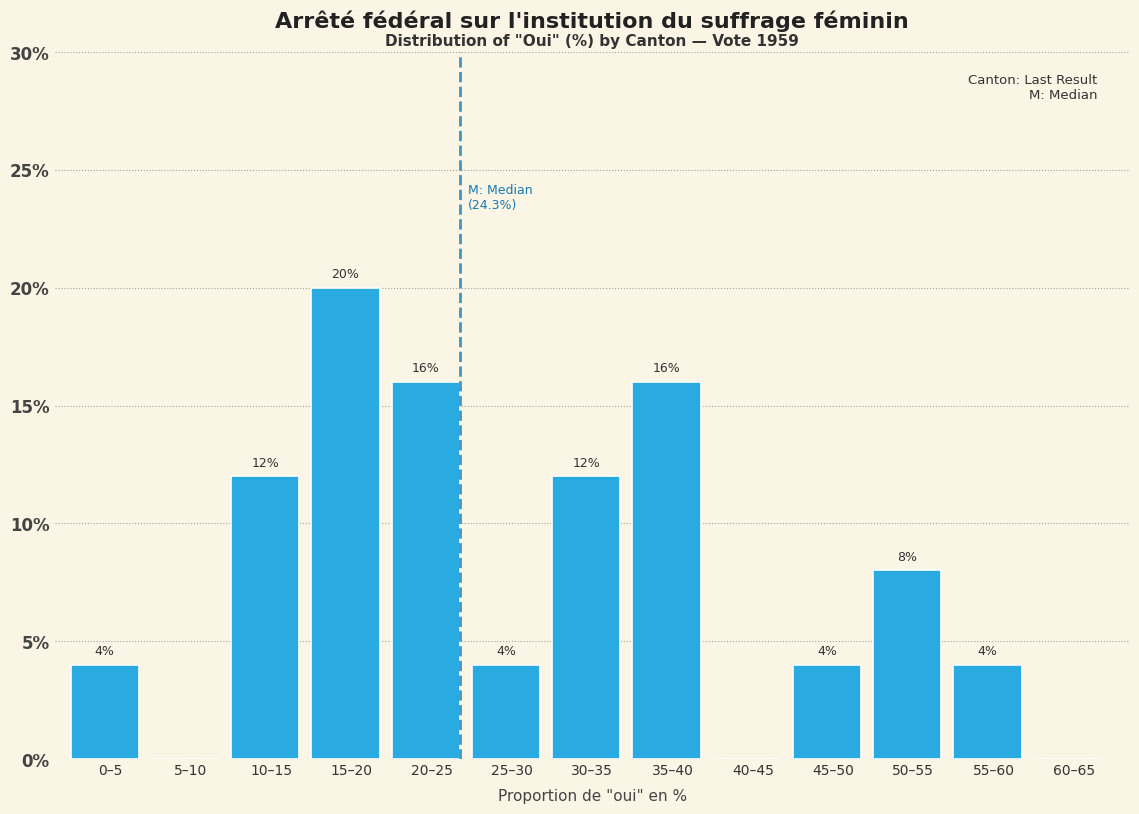

Reading right to left, transcribe all the data shown in this chart.

60–65=0	55–60=4	50–55=8	45–50=4	40–45=0	35–40=16	30–35=12	25–30=4	20–25=16	15–20=20	10–15=12	5–10=0	0–5=4